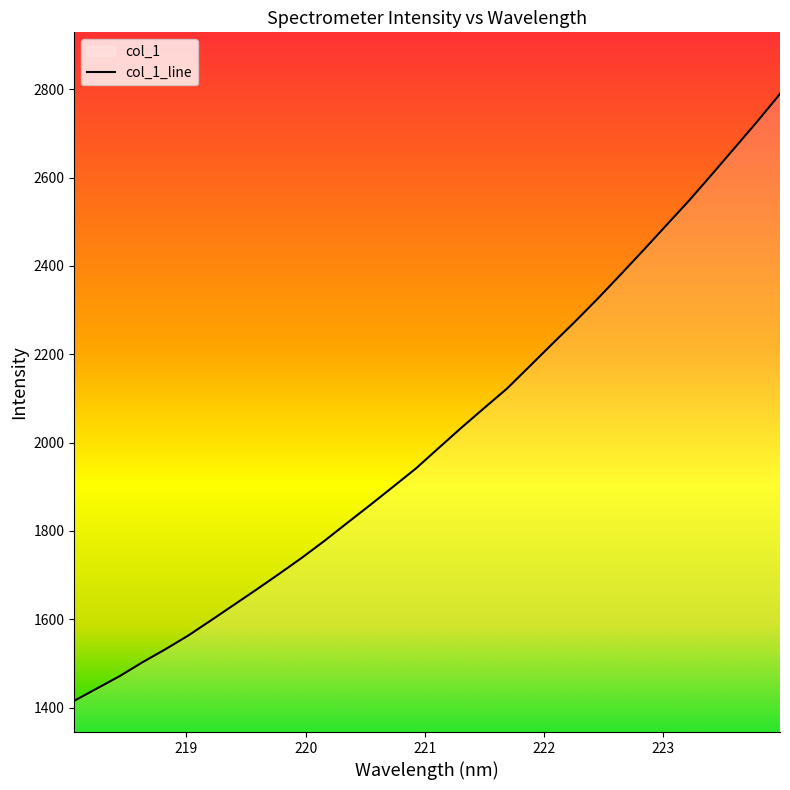

What is the smallest value displayed?

1415.3